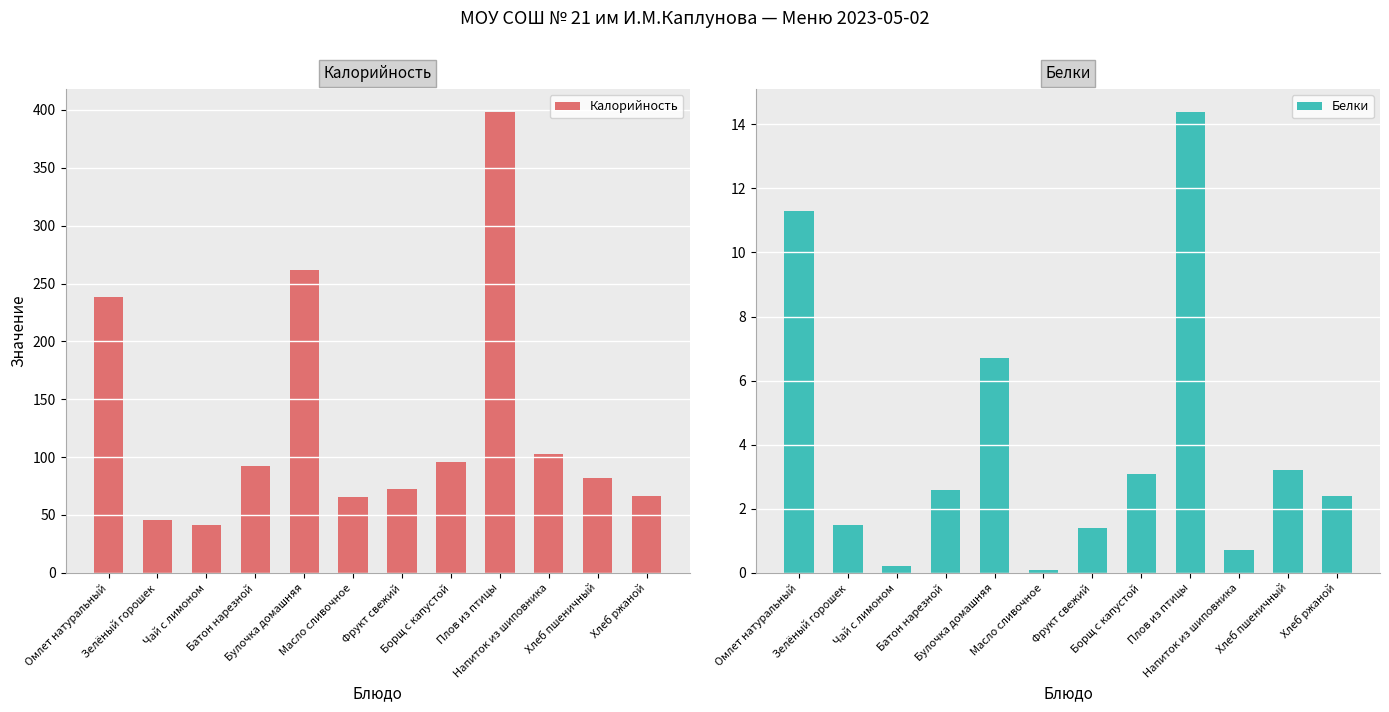

How many data points in Белки are above 2?

7